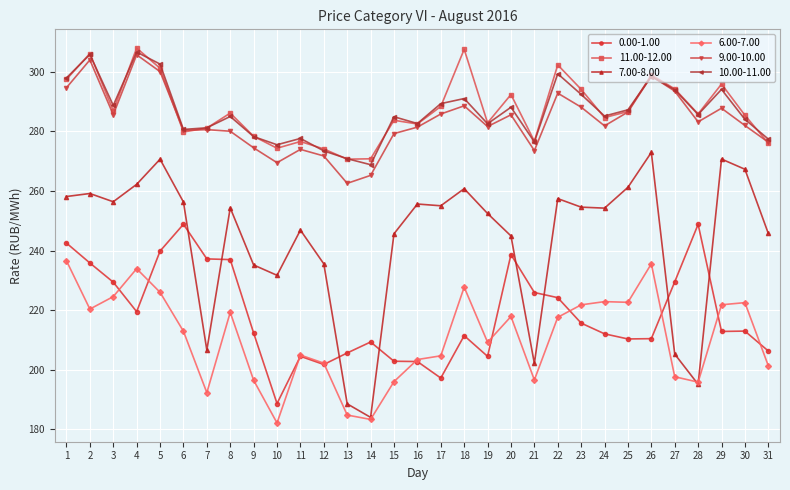

True or false: 0.00-1.00 and 11.00-12.00 cross at least once.

False